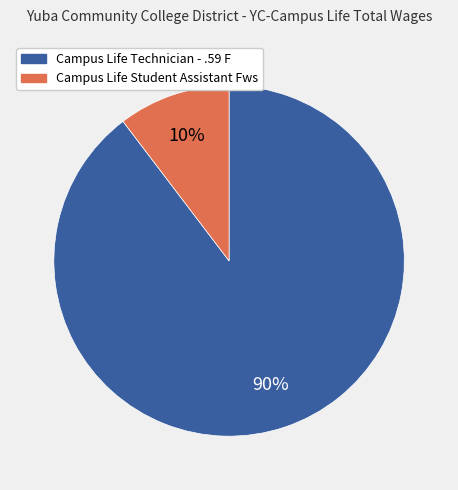

Between Campus Life Student Assistant Fws and Campus Life Technician - .59 F, which is larger?

Campus Life Technician - .59 F